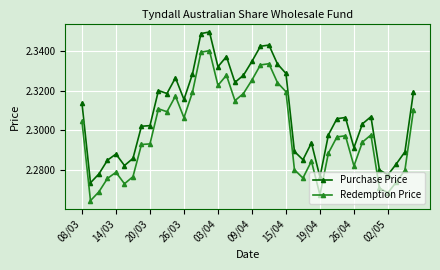

True or false: Redemption Price has more than 2 interior local peaks.

True